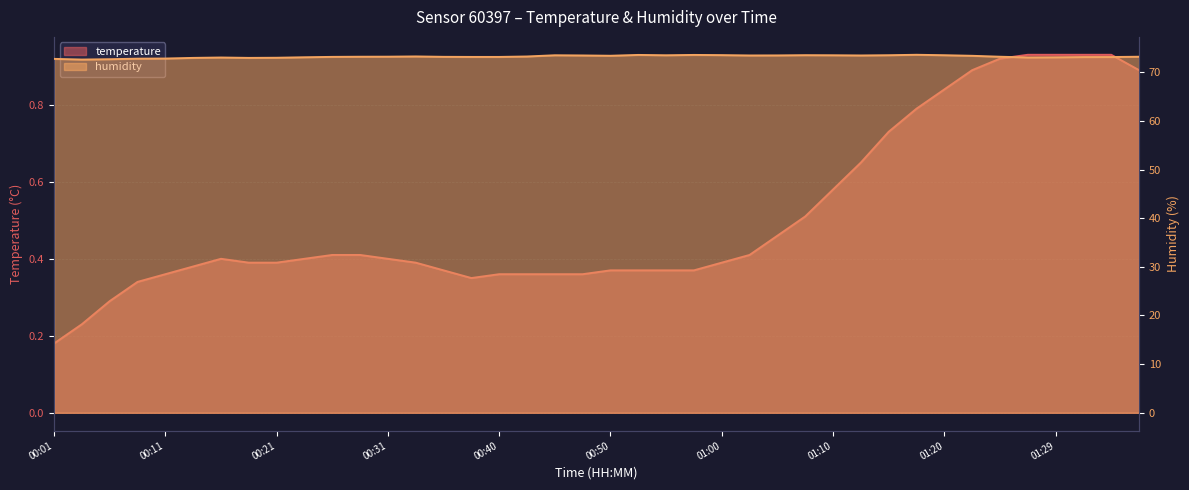

Between 00:03 and 01:05, which series saw the biggest shift?

humidity